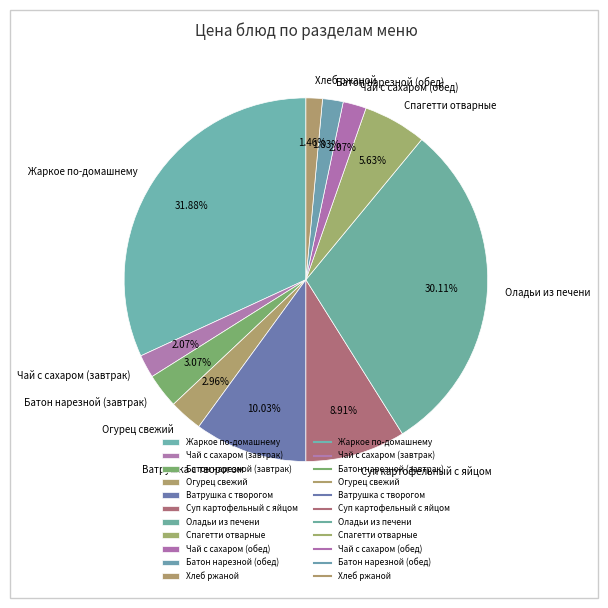

What is the largest slice in the pie chart?

Жаркое по-домашнему